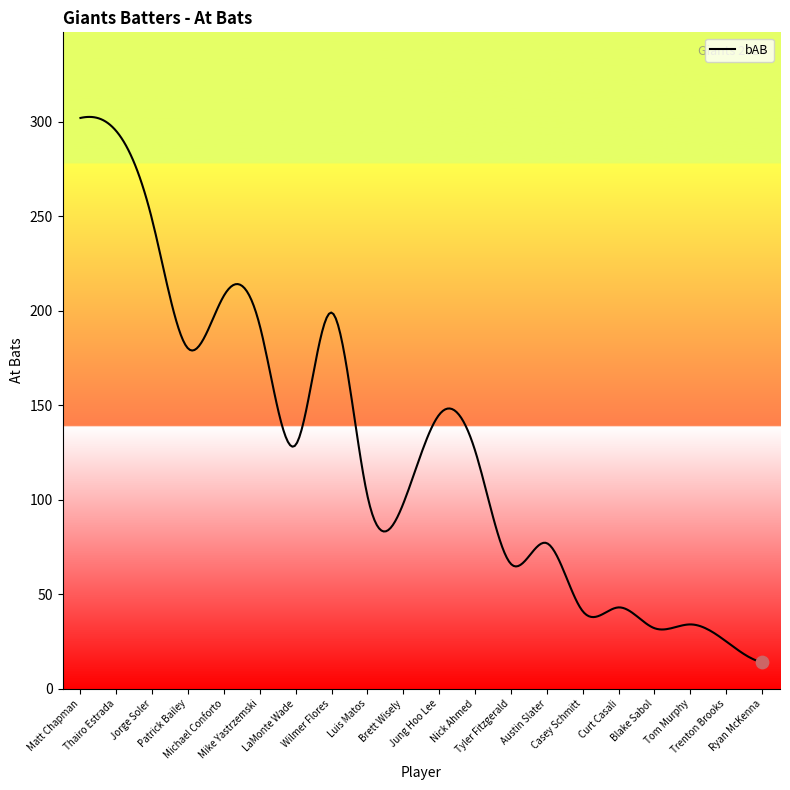

What is the smallest value displayed?

14.0